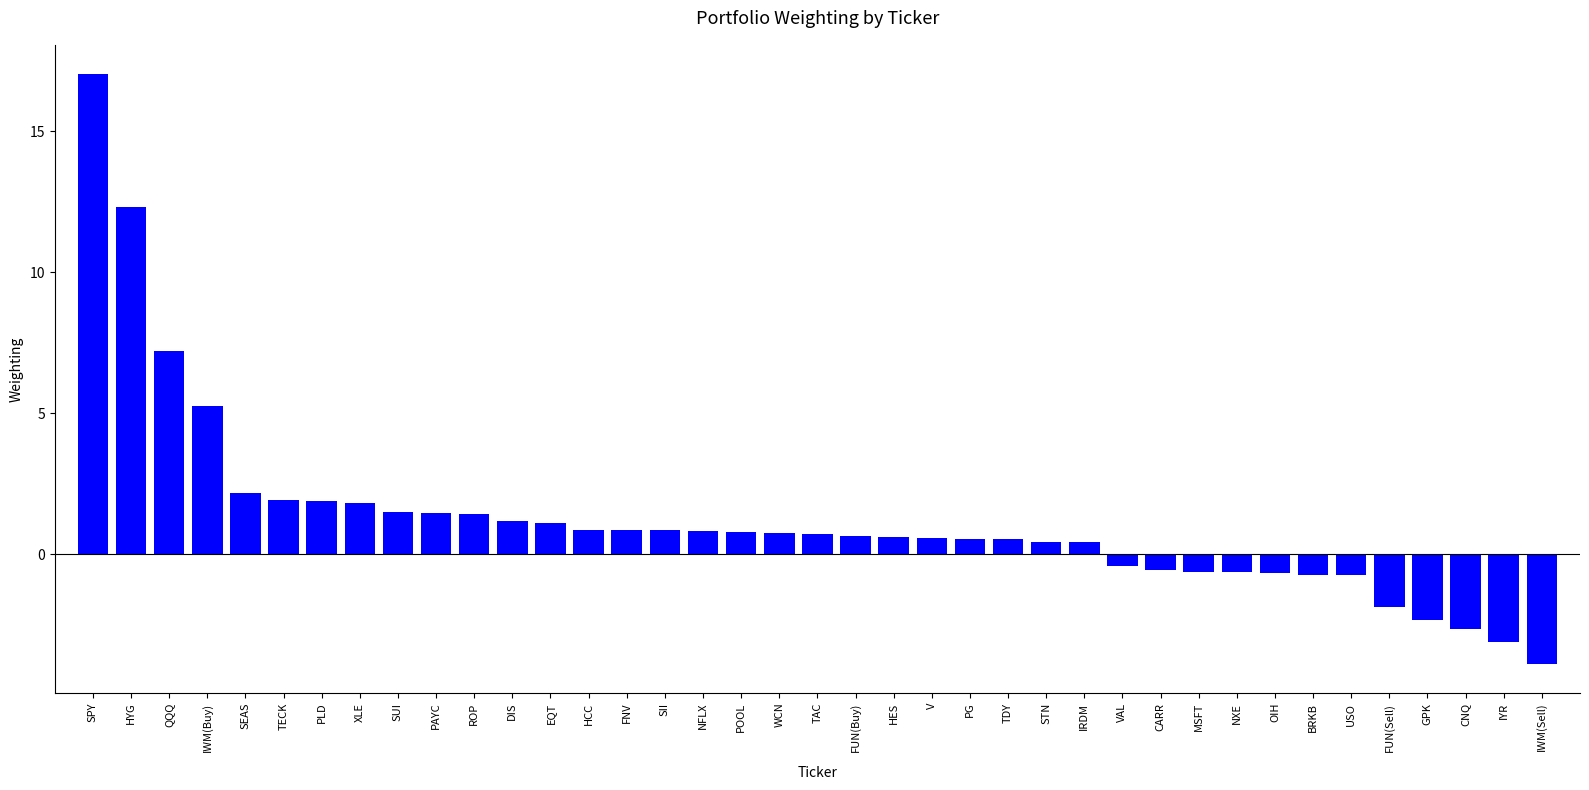

What is the average value?

1.2